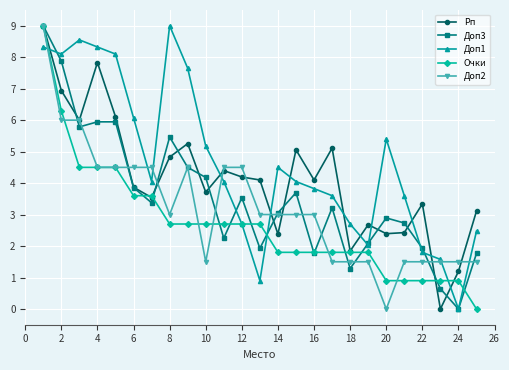

How many values in Рп are above zero?

24